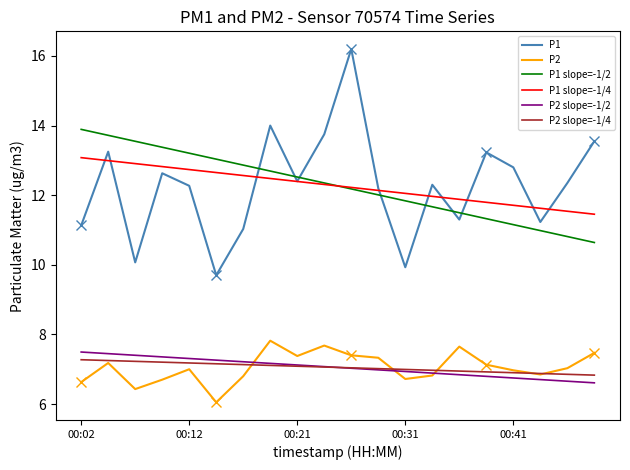

True or false: P1 slope=-1/4 and P2 slope=-1/2 cross at least once.

False